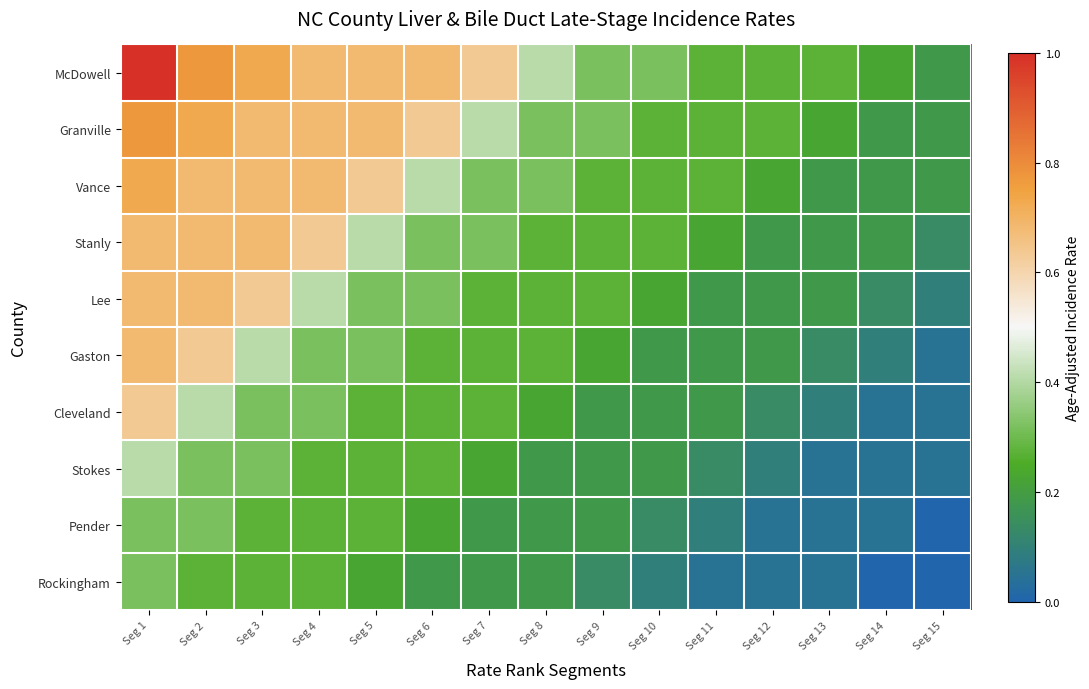

At which category is the sum across all series the highest?

Seg 1